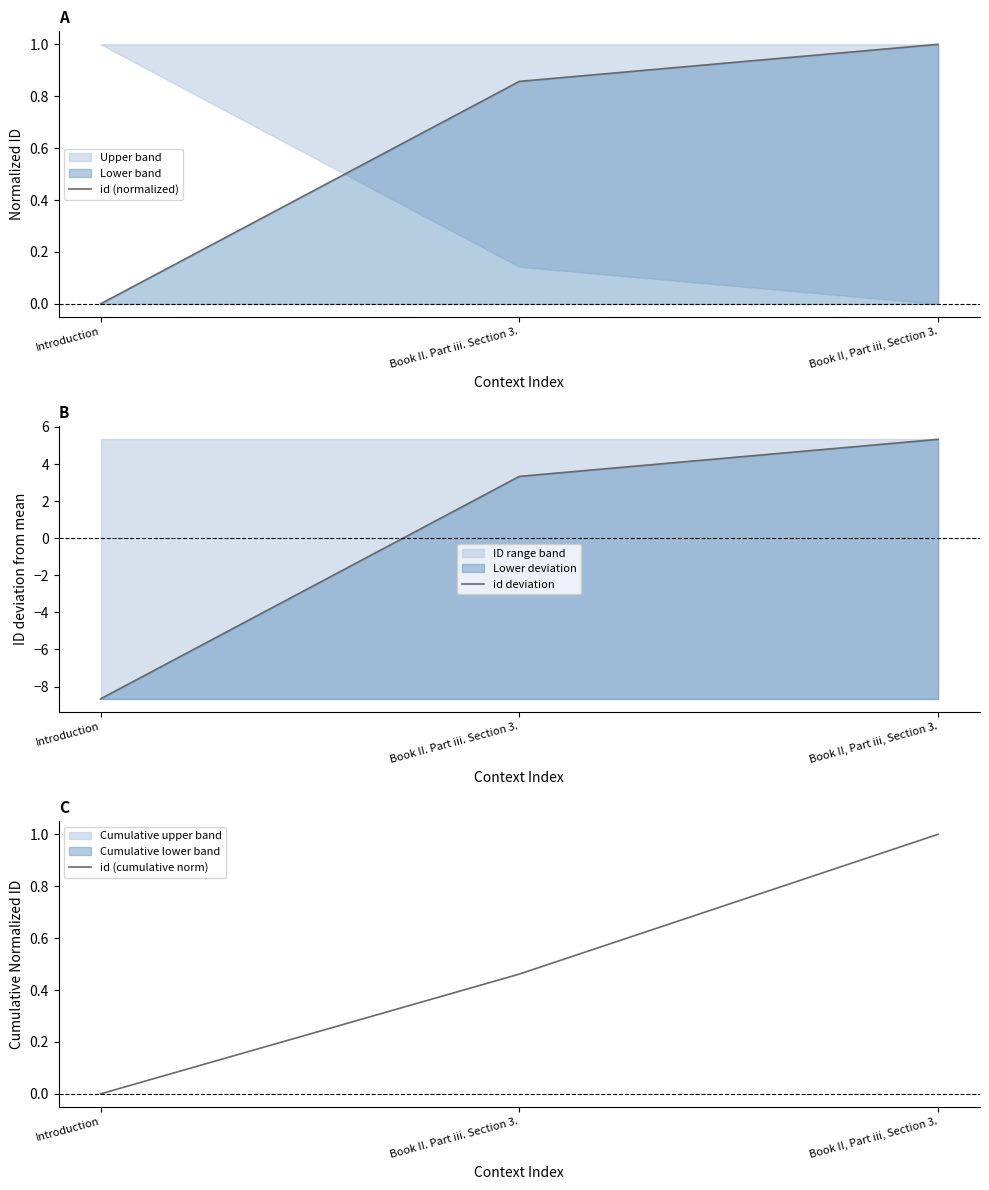

At which category does the chart reach its peak across all series?

Book II, Part iii, Section 3.